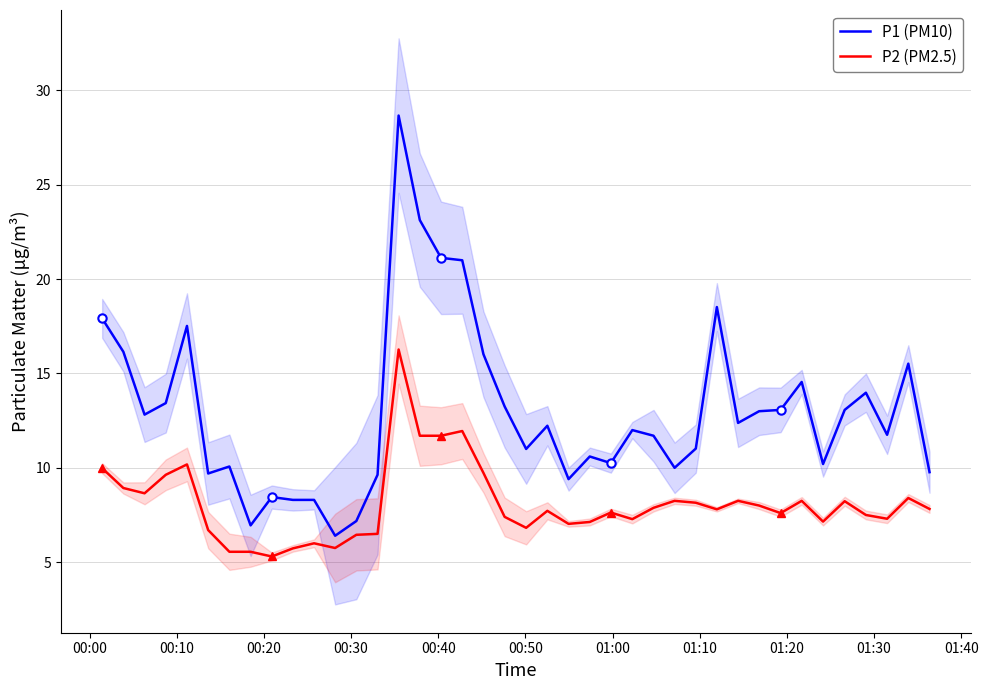

The value of P1 (PM10) at 39 is 17.4. True or false?

False